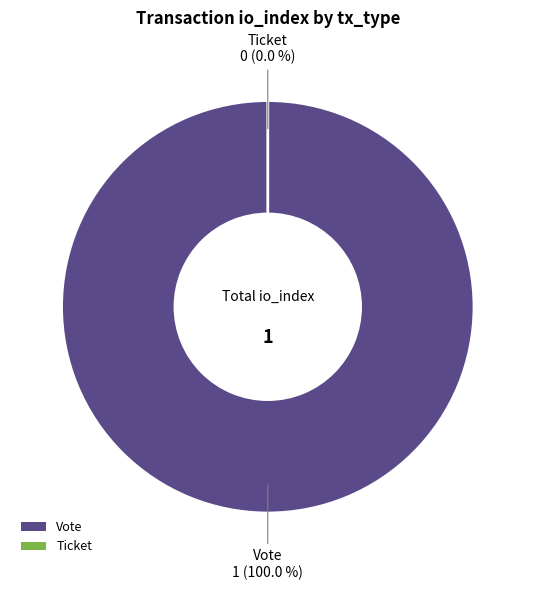

Combined, what portion of the pie is Vote and Ticket?

100.0%